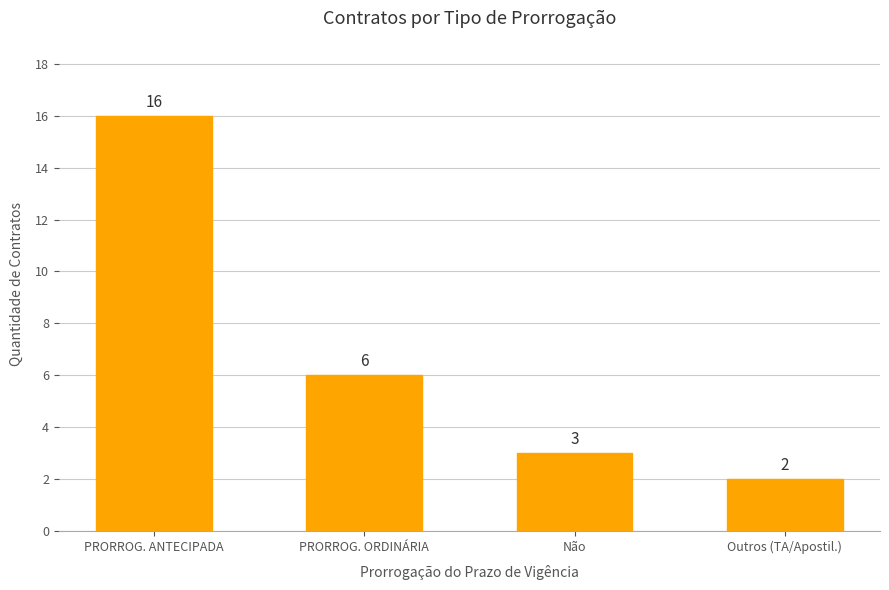

At which category does the chart reach its minimum across all series?

Outros (TA/Apostil.)